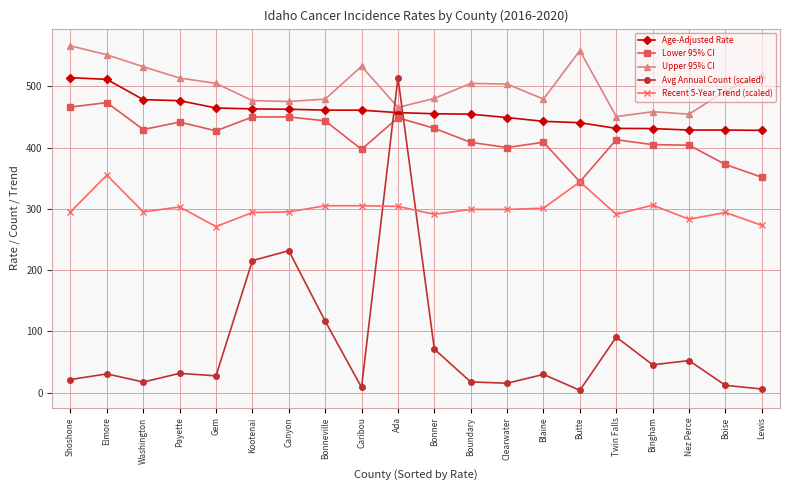

What is the difference between the maximum and minimum values in the Upper 95% CI series?

115.5